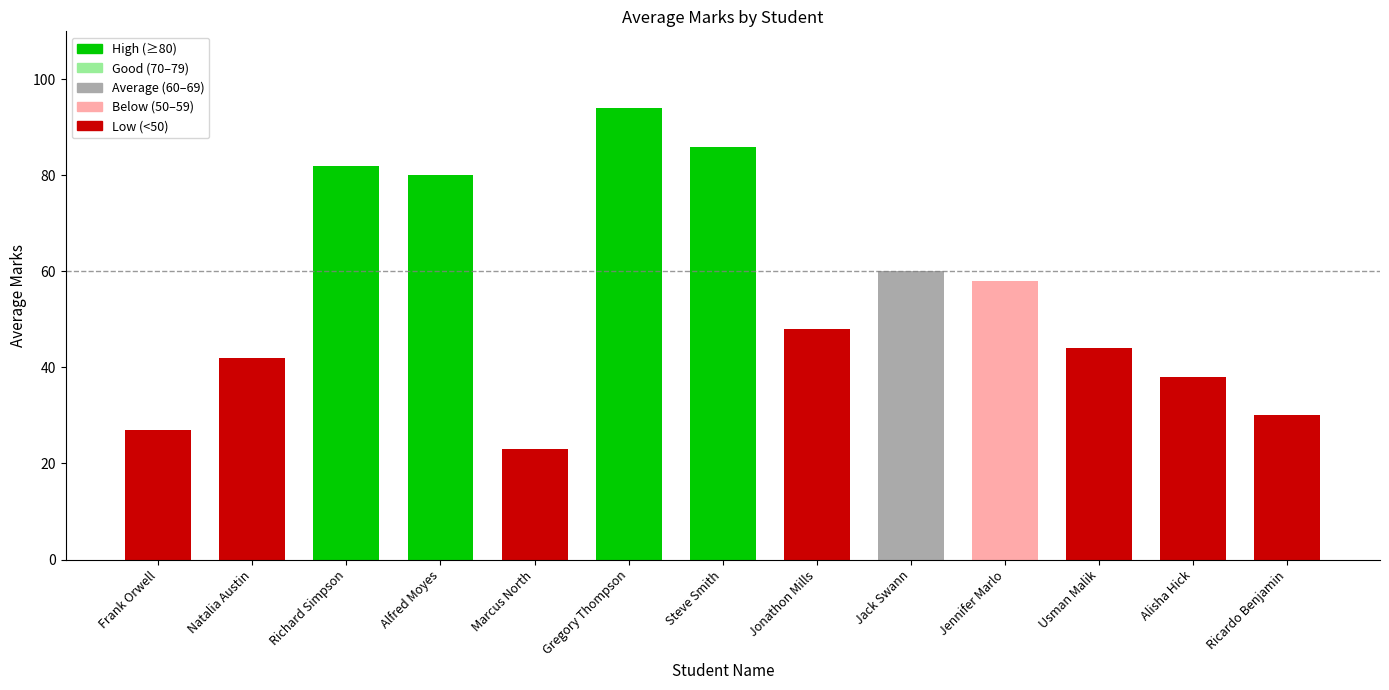

How many distinct data groups are displayed?

1